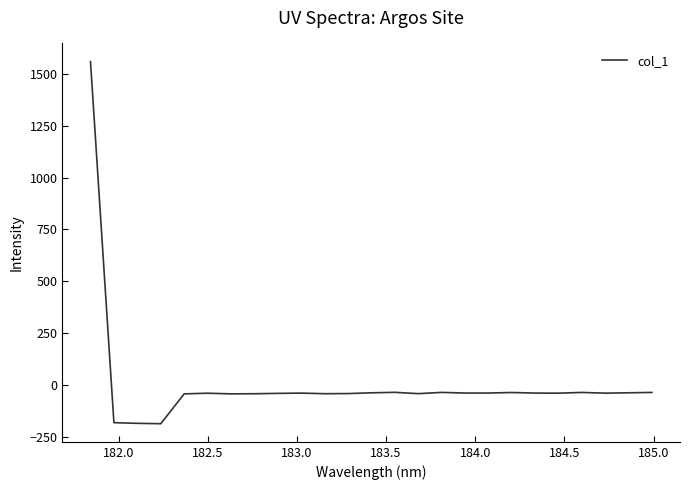

What is the difference between the maximum and minimum values?

1747.0